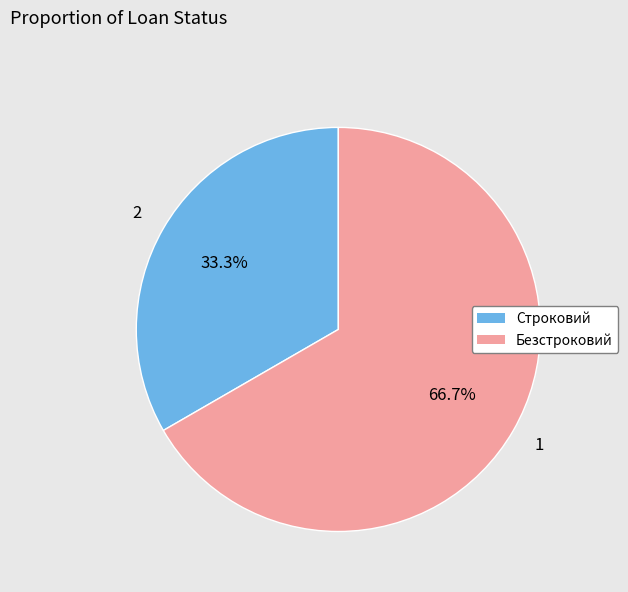

Which has a higher value, Безстроковий or Строковий?

Безстроковий